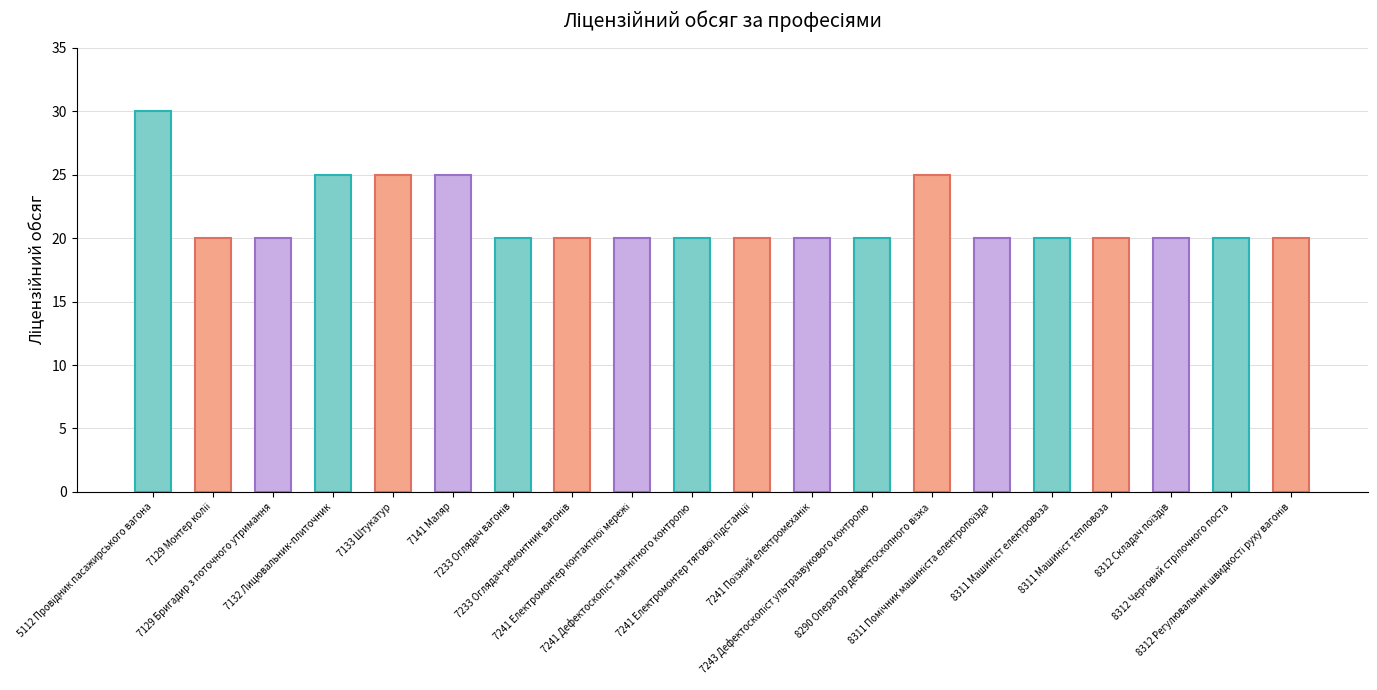

How many bars are there in total?

20